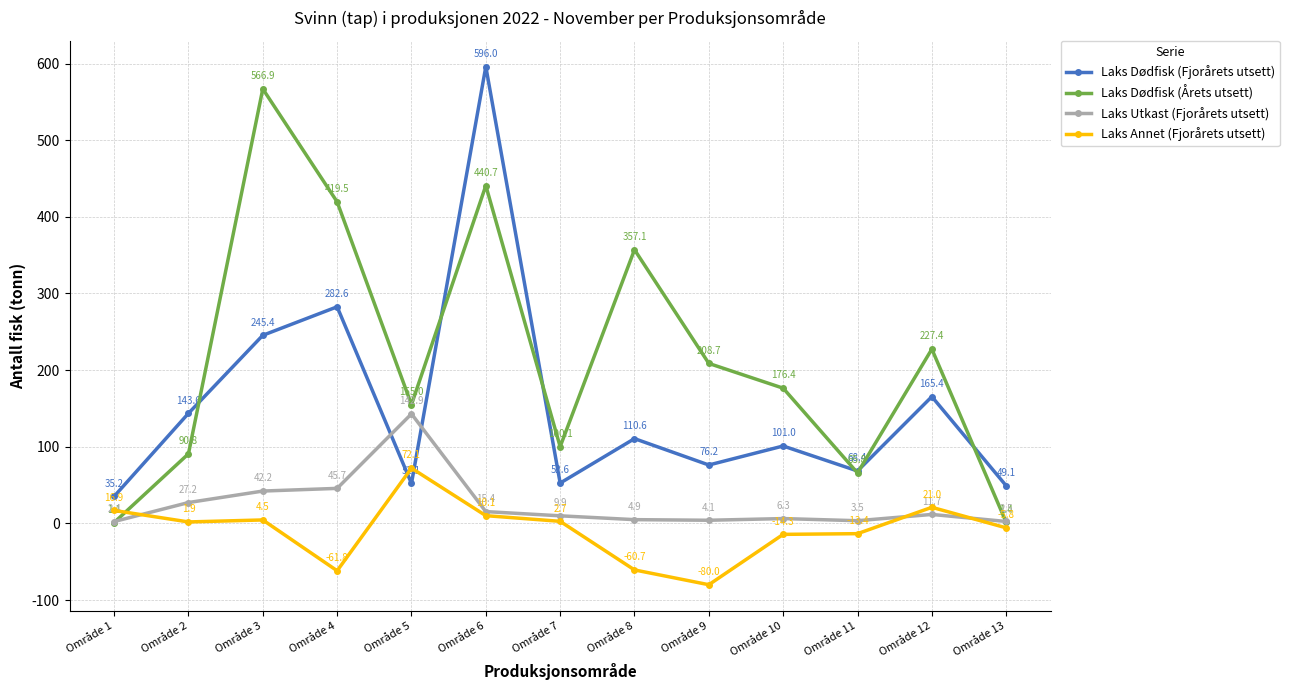

What are all the series names shown in the legend?

Laks Dødfisk (Fjorårets utsett), Laks Dødfisk (Årets utsett), Laks Utkast (Fjorårets utsett), Laks Annet (Fjorårets utsett)